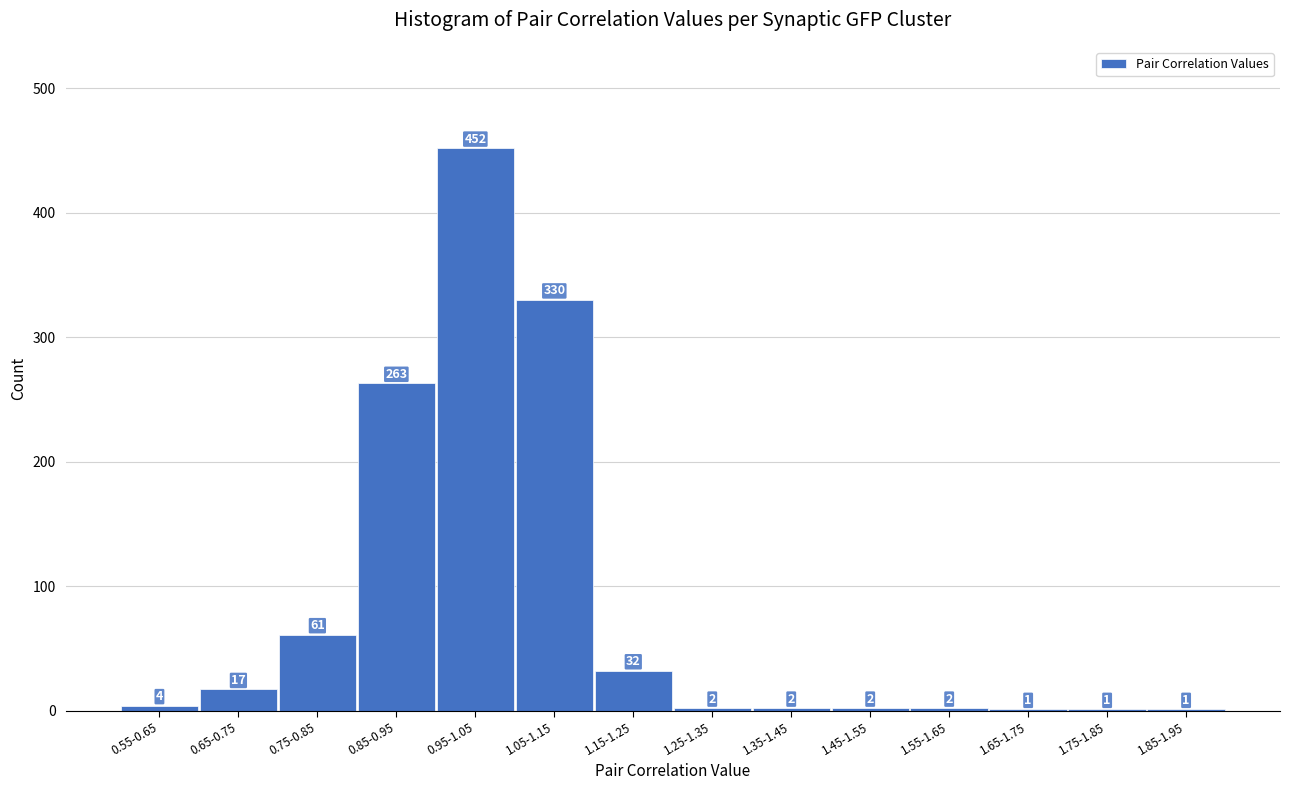

Reading right to left, extract all data points from this chart.

1.85-1.95=1	1.75-1.85=1	1.65-1.75=1	1.55-1.65=2	1.45-1.55=2	1.35-1.45=2	1.25-1.35=2	1.15-1.25=32	1.05-1.15=330	0.95-1.05=452	0.85-0.95=263	0.75-0.85=61	0.65-0.75=17	0.55-0.65=4